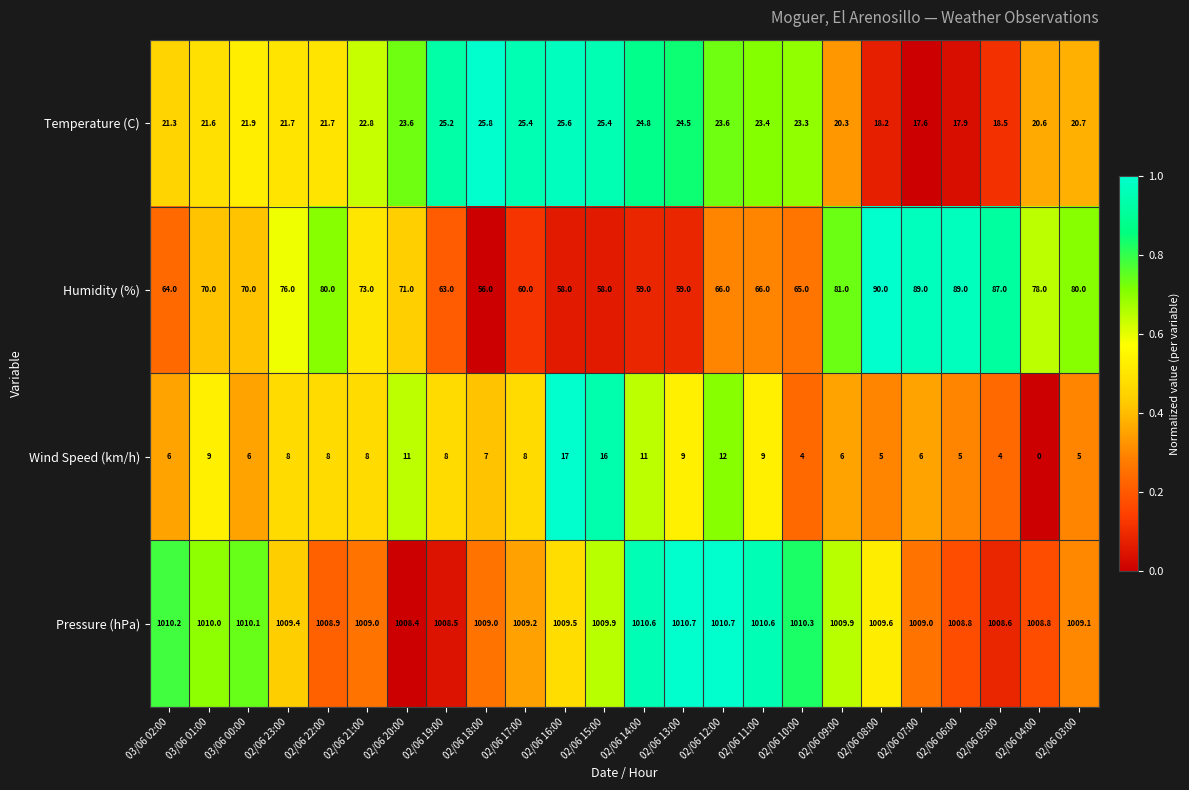

The value of Humidity (%) at 03/06 01:00 is 70.0. True or false?

True